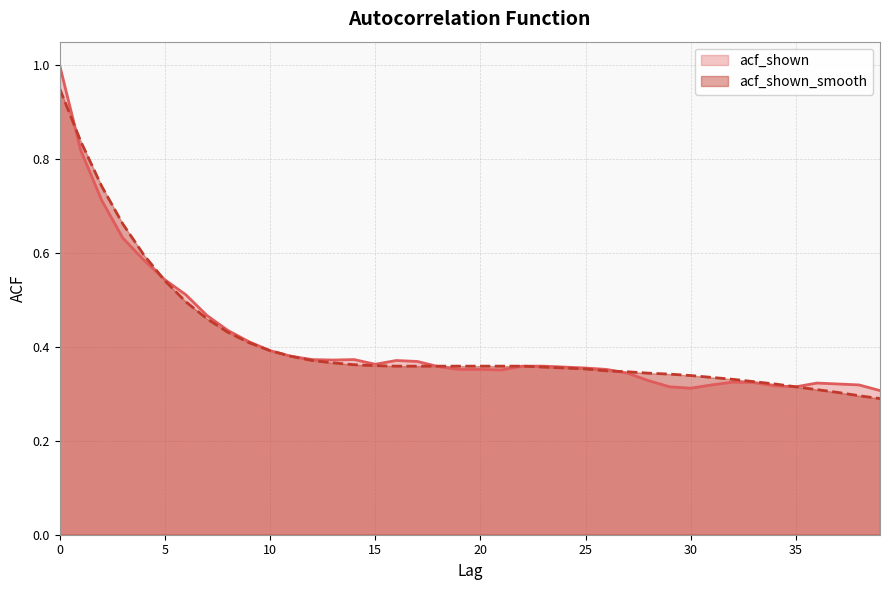

True or false: acf_shown and acf_shown_smooth intersect in this chart.

True